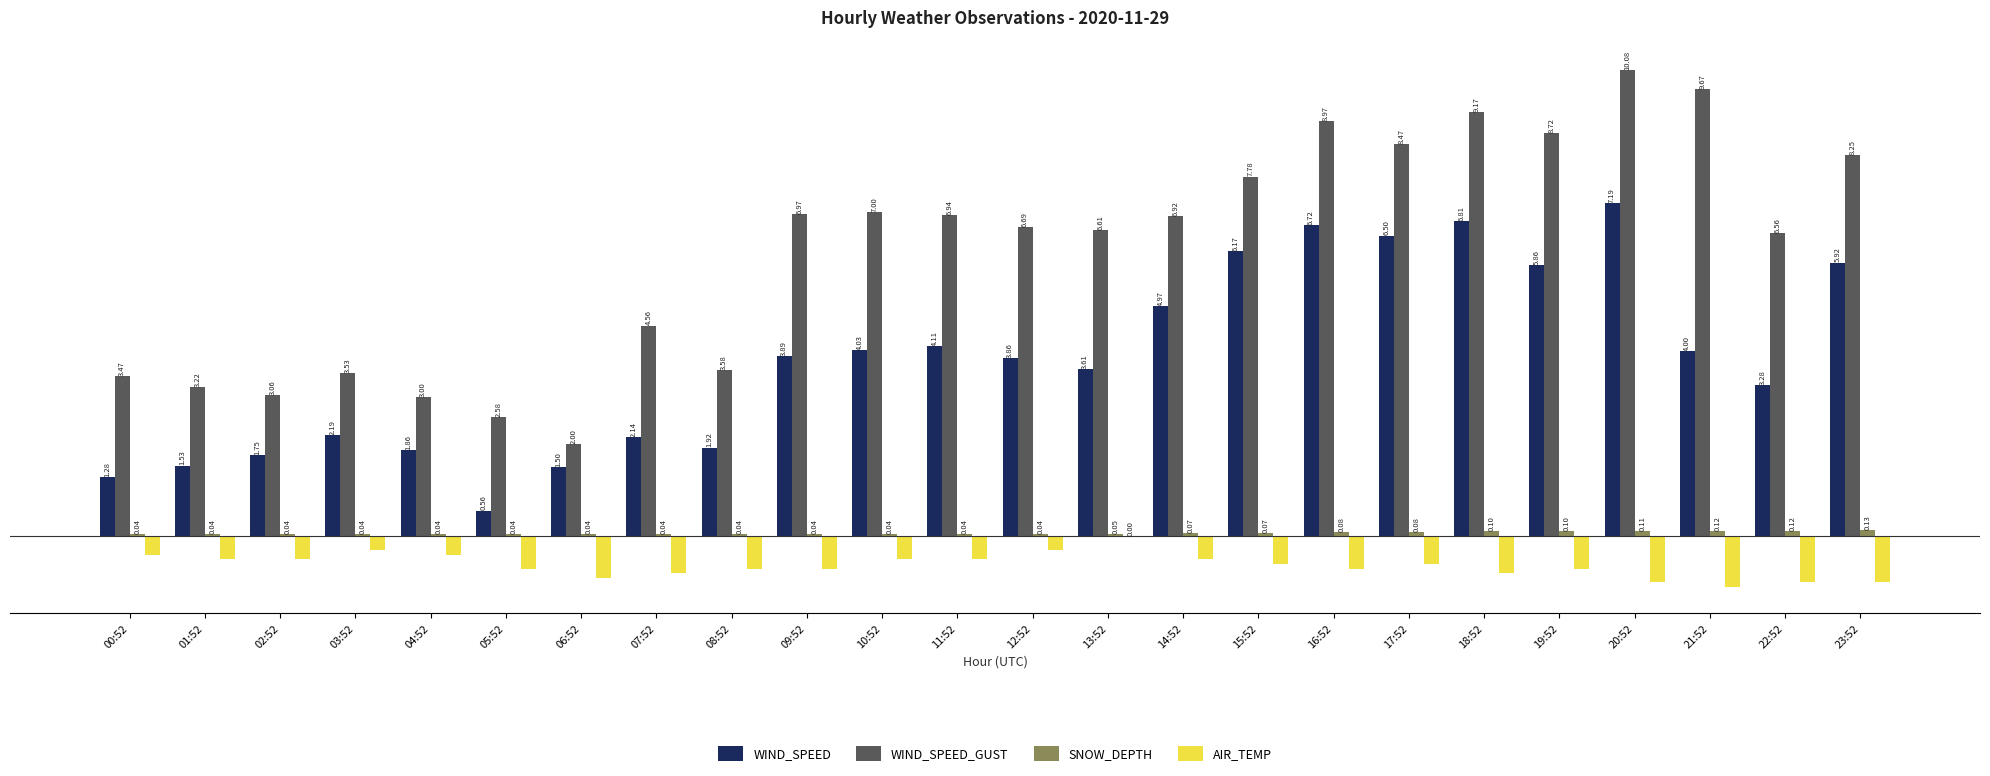

Which series has the largest total across all categories?

WIND_SPEED_GUST